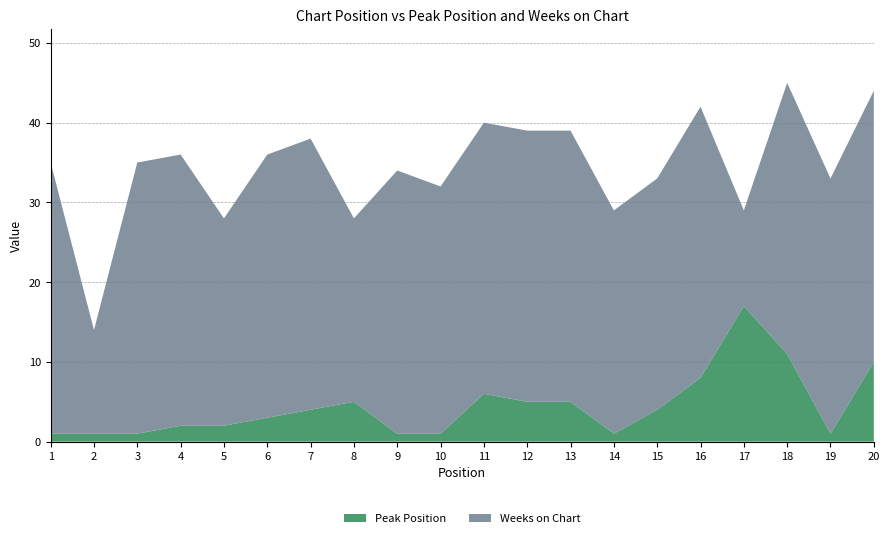

Reading left to right, transcribe all the data shown in this chart.

Peak Position: 1=1	2=1	3=1	4=2	5=2	6=3	7=4	8=5	9=1	10=1	11=6	12=5	13=5	14=1	15=4	16=8	17=17	18=11	19=1	20=10
Weeks on Chart: 1=34	2=13	3=34	4=34	5=26	6=33	7=34	8=23	9=33	10=31	11=34	12=34	13=34	14=28	15=29	16=34	17=12	18=34	19=32	20=34